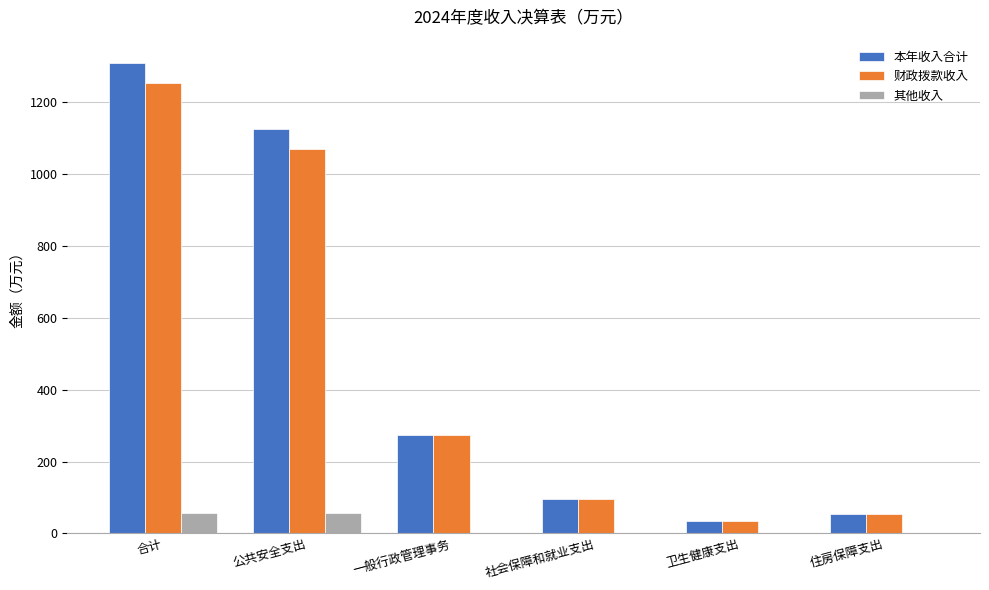

Read the 本年收入合计 value at 合计.

1308.8